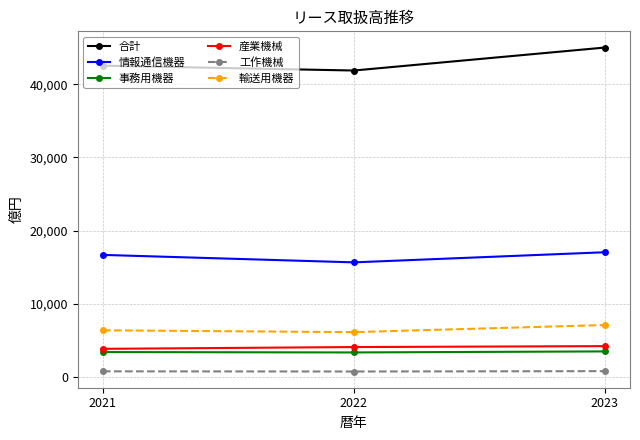

How many lines are shown in the chart?

6